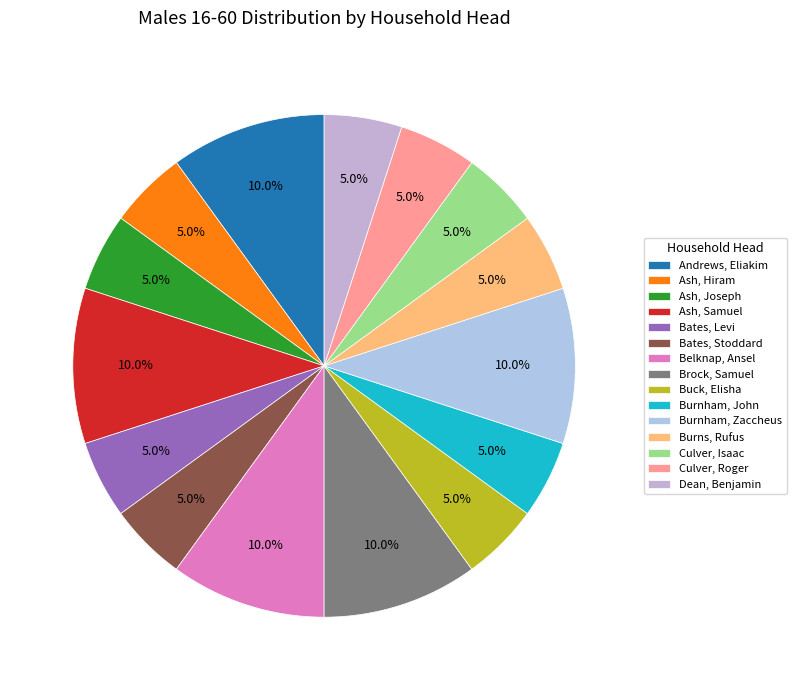

Does any single category account for the majority?

No